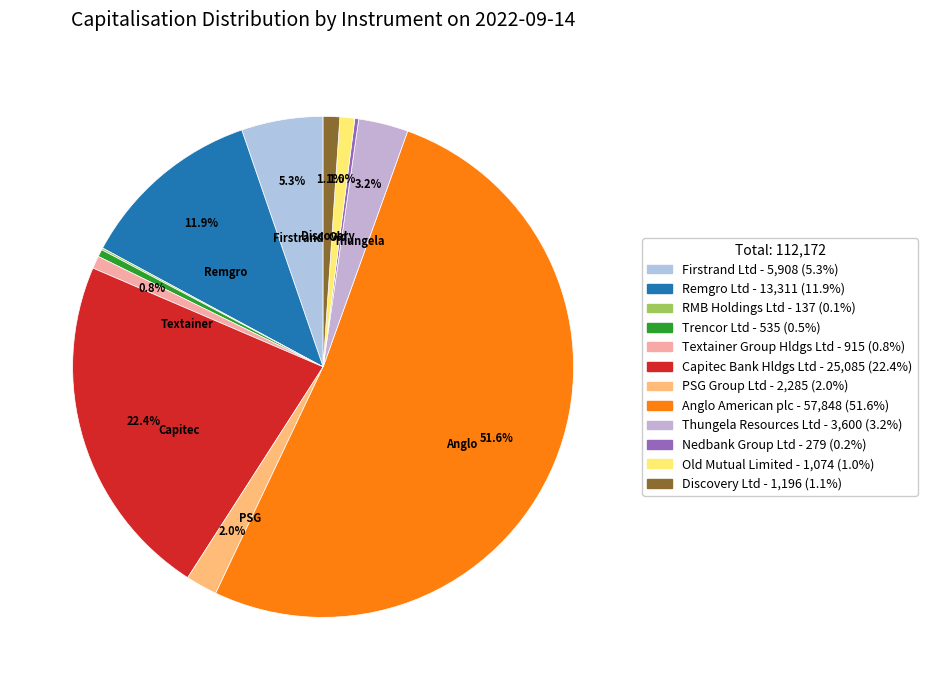

What percentage is the Old Mutual Limited slice, to the nearest percent?

1%